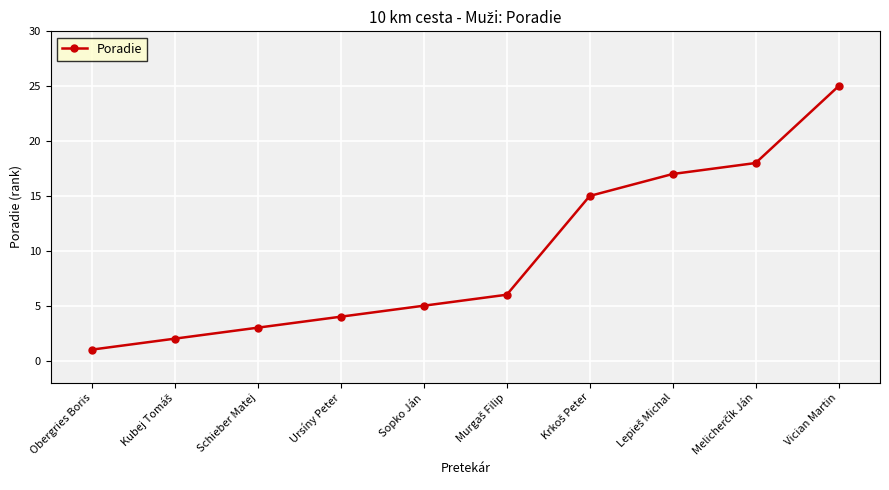

How many distinct data groups are displayed?

1